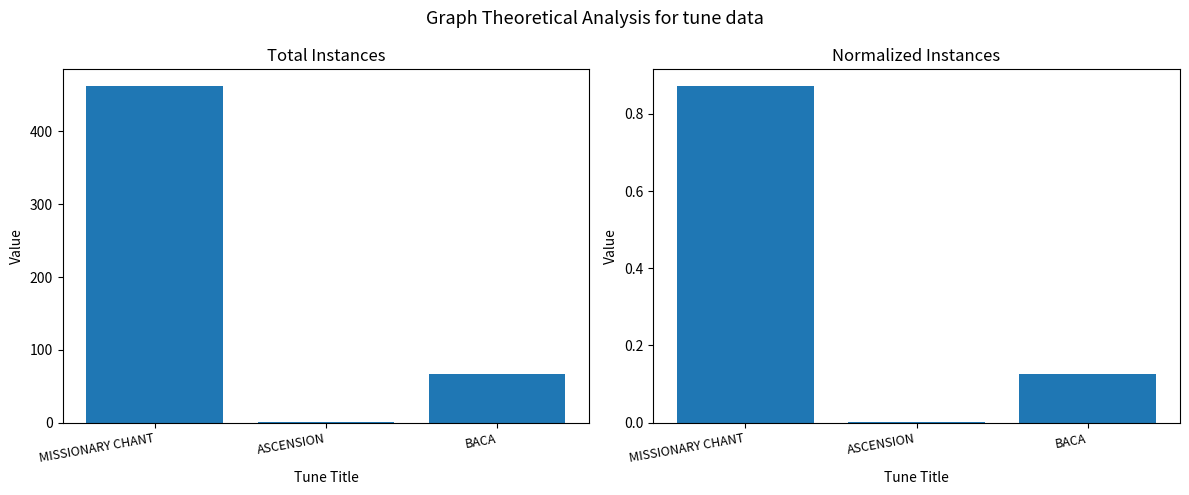

At how many categories does at least one series exceed 318?

1